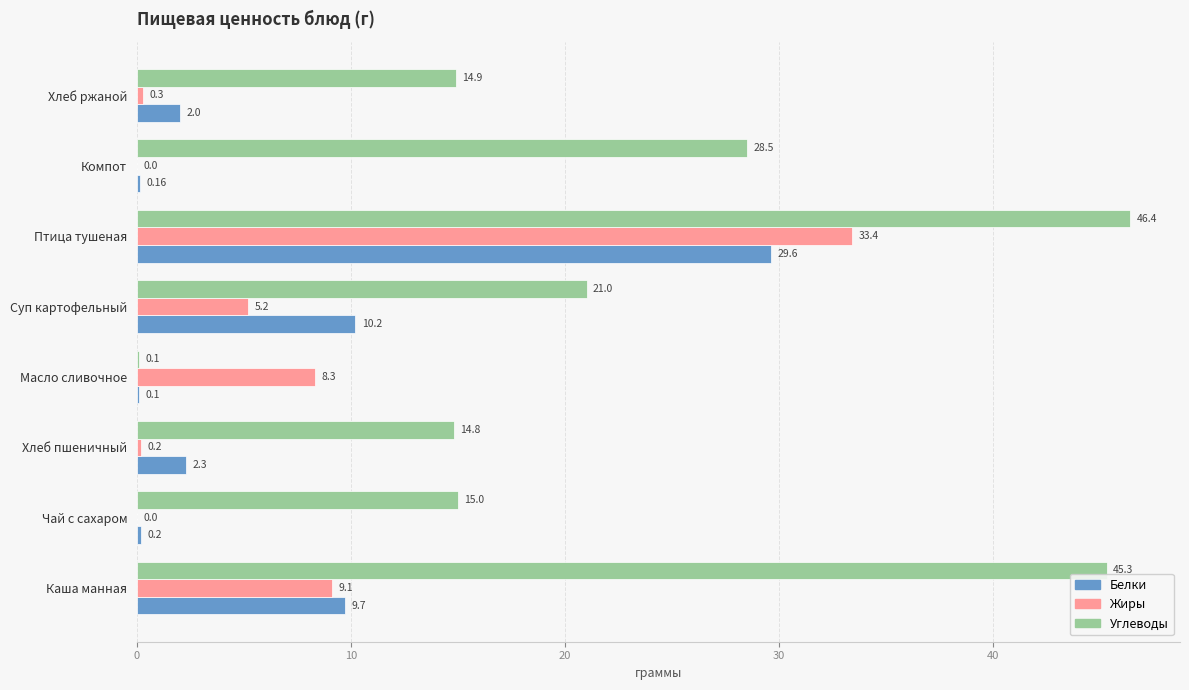

At which label is Жиры closest to 16?

Каша манная